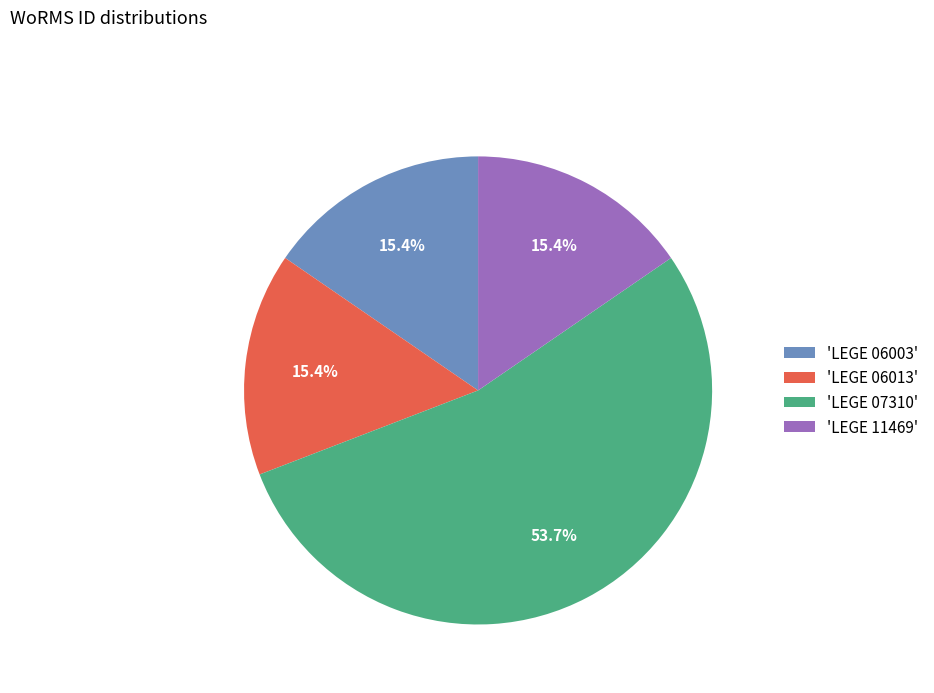

How many slices are in this pie chart?

4